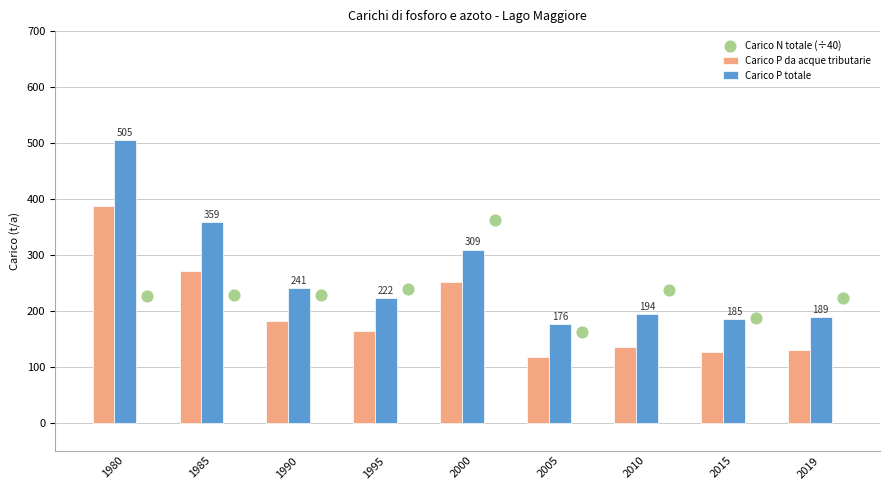

What is the sum of all Carico P totale values?

2378.8